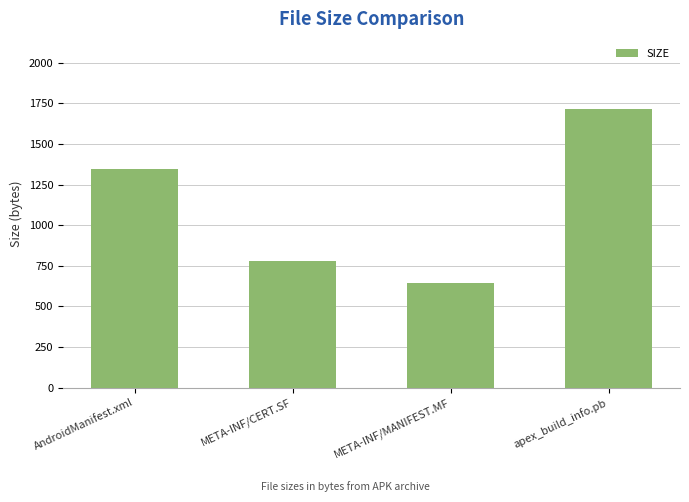

What is the difference between the second highest and minimum values?

704